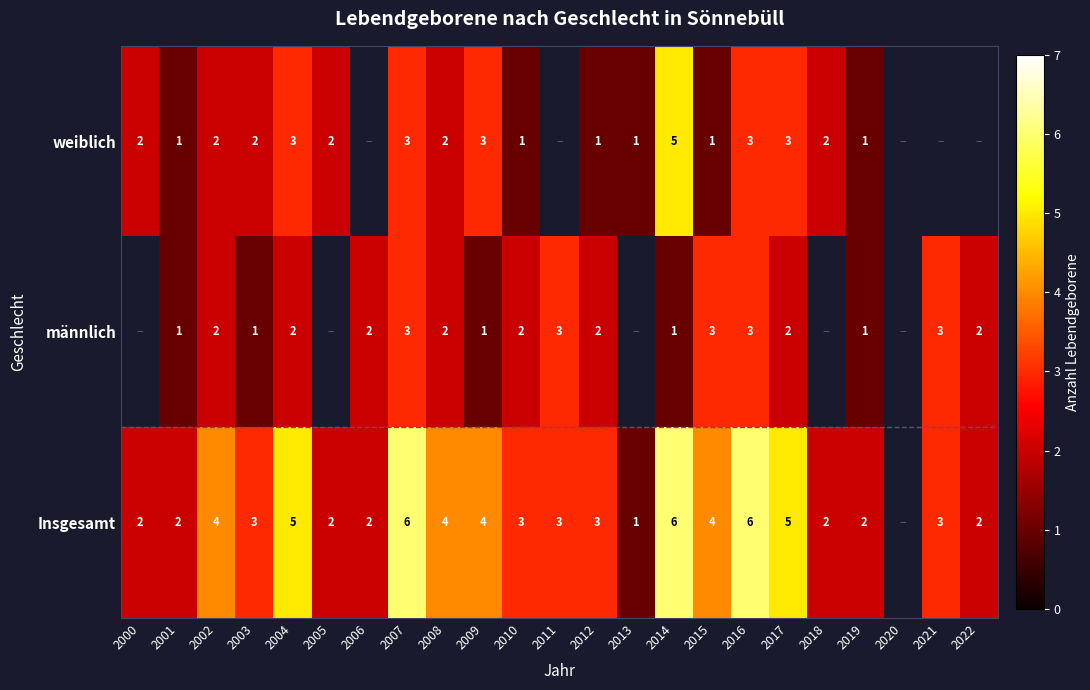

Which series changed the most between 2001 and 2017?

Insgesamt